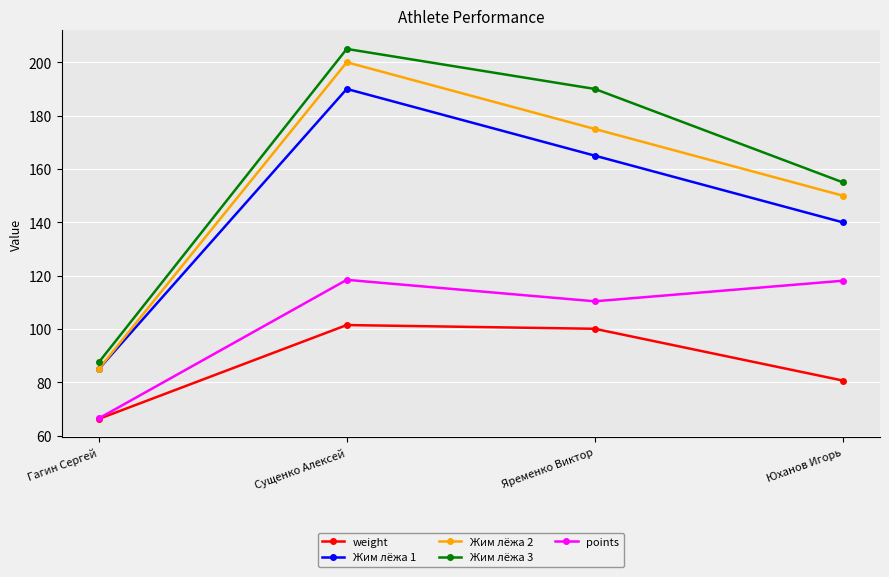

What is the value of the points point at the 3rd from the left?

110.4